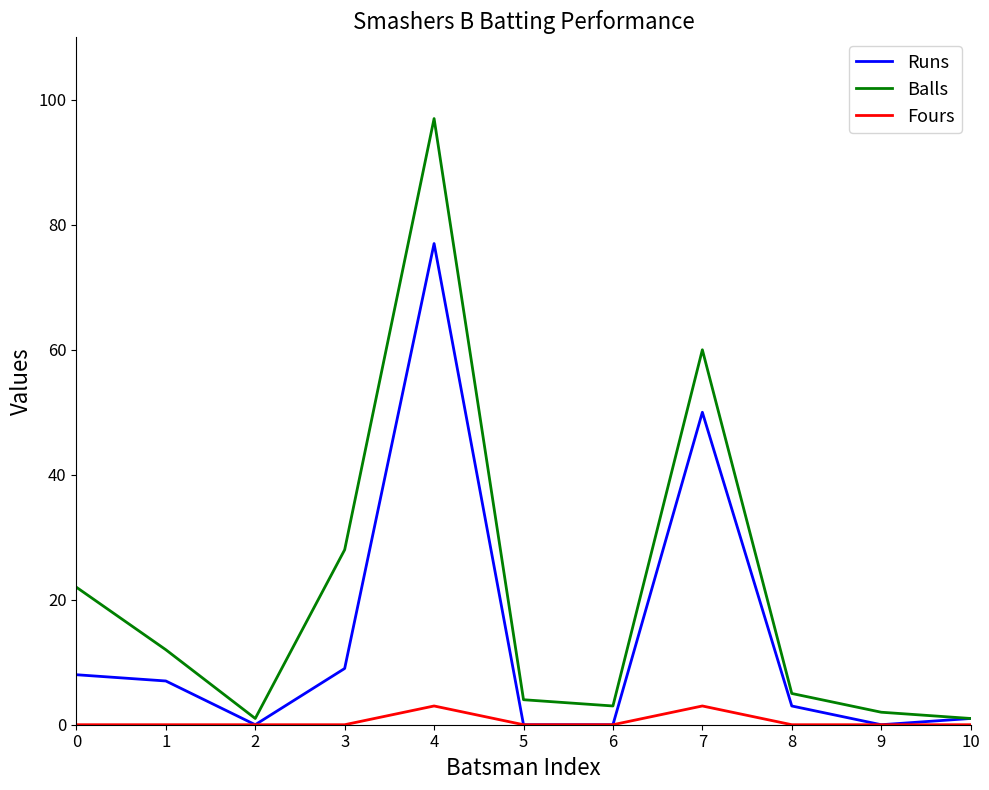

Rank the series by their average value, from highest to lowest.

Balls, Runs, Fours